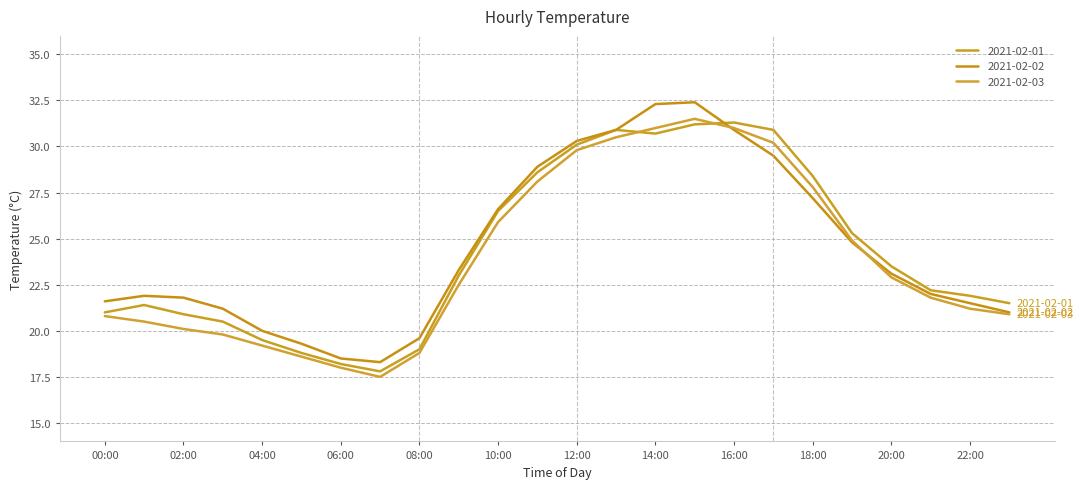

After their last crossing, which series has the higher values: 2021-02-02 or 2021-02-01?

2021-02-01